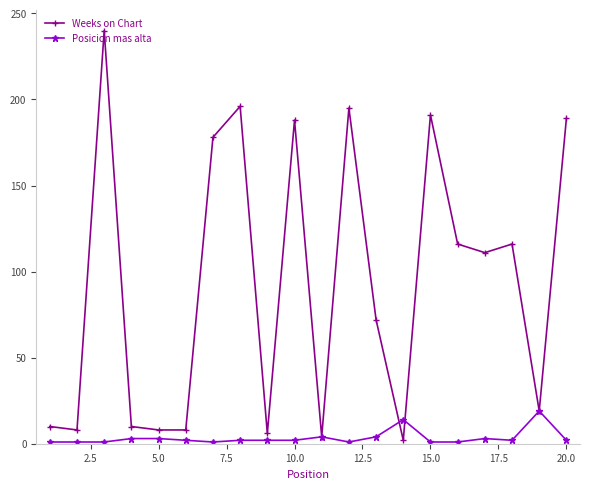

True or false: Posicion mas alta has more than 0 interior local peaks.

True